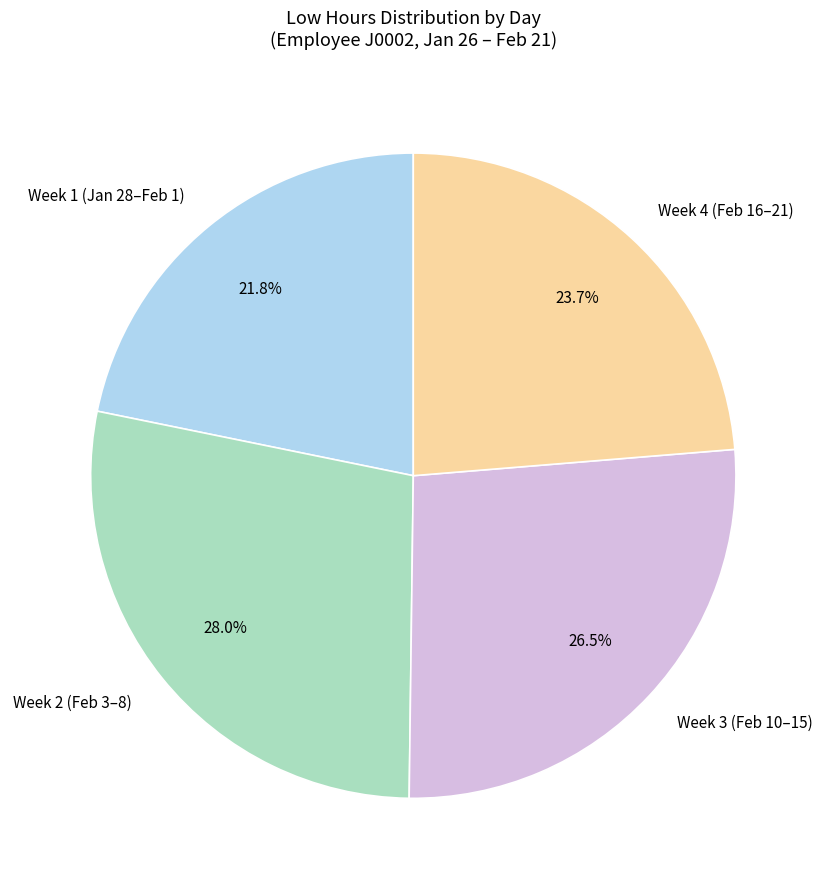

Is there any slice that represents more than half of the pie?

No